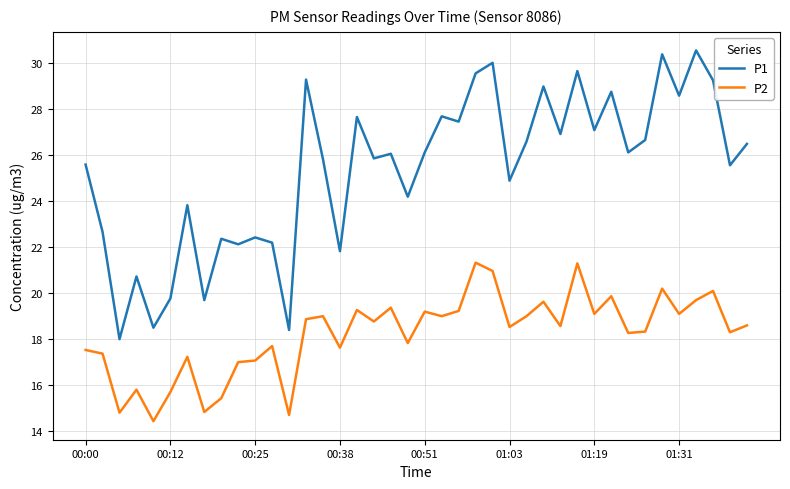

Which series has the largest total across all categories?

P1